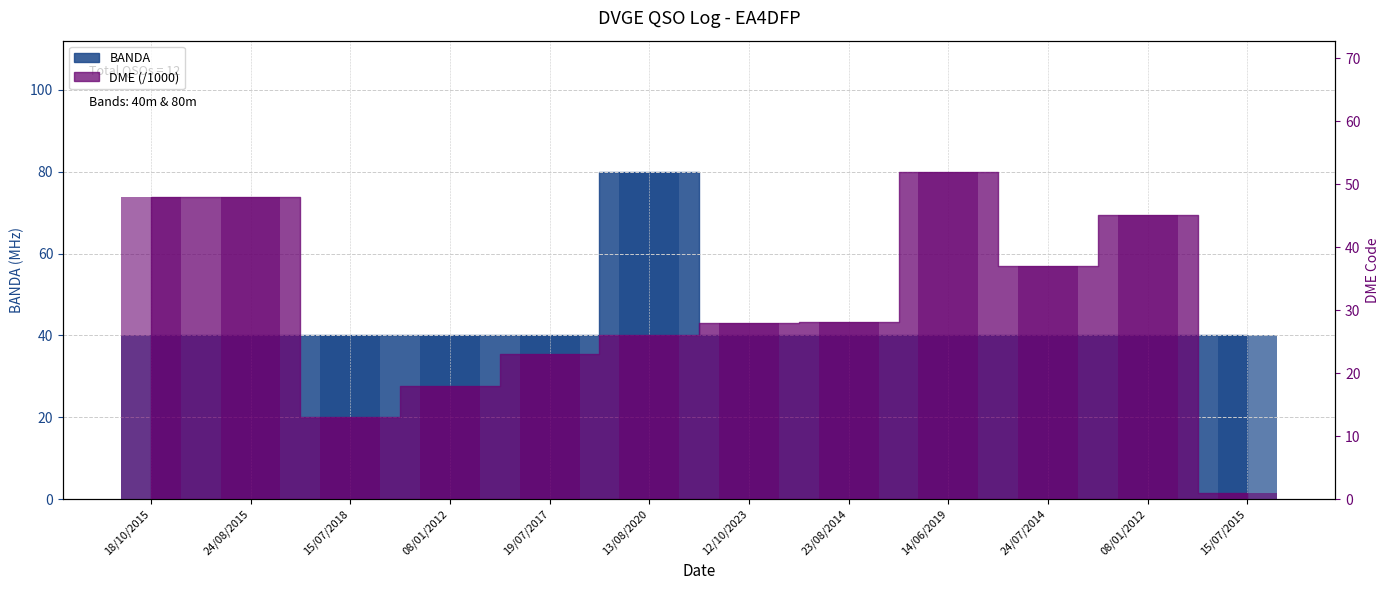

What is the average value of the DME series?

30.6